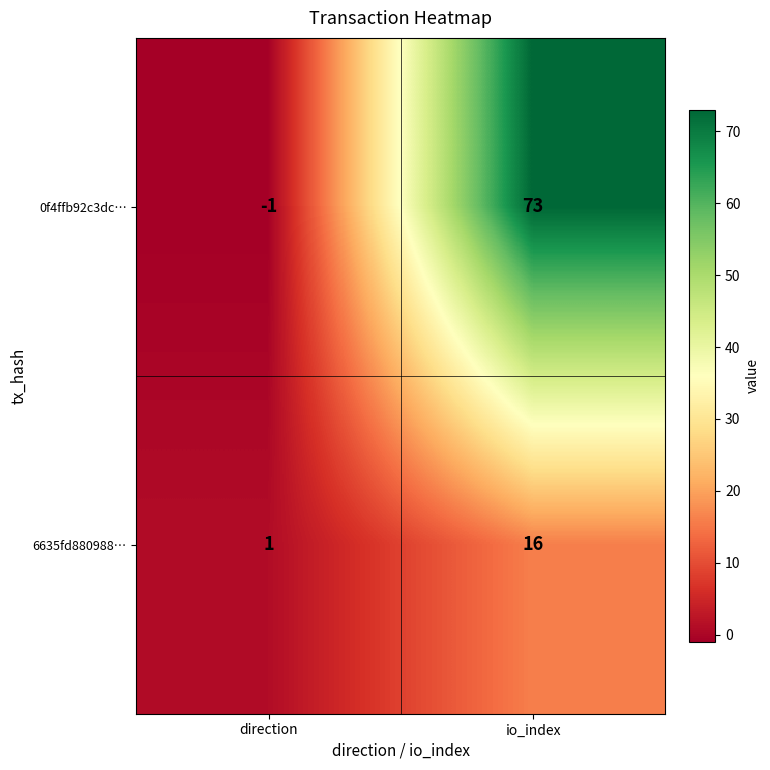

What is the sum of the 0f4ffb92c3dc… values at io_index and direction?

72